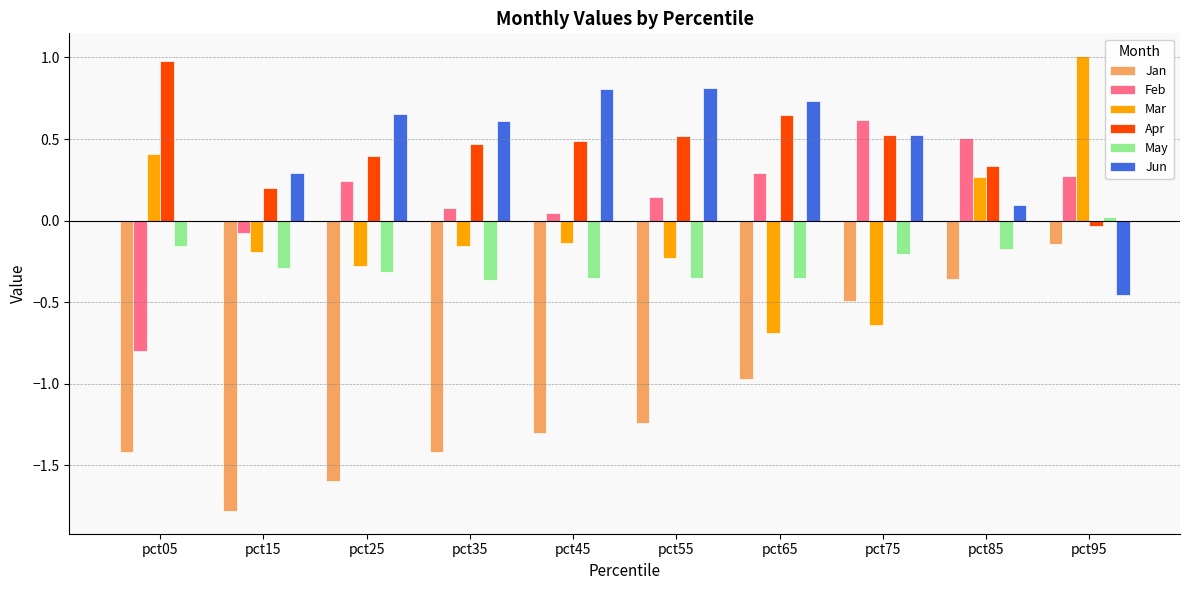

True or false: Apr has a value of 0.1 at pct25.

False